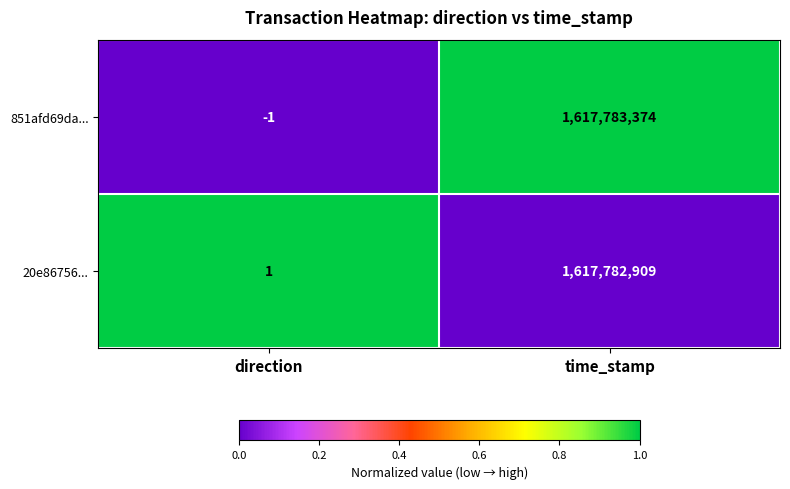

What is the difference between the highest and lowest values at direction?

2